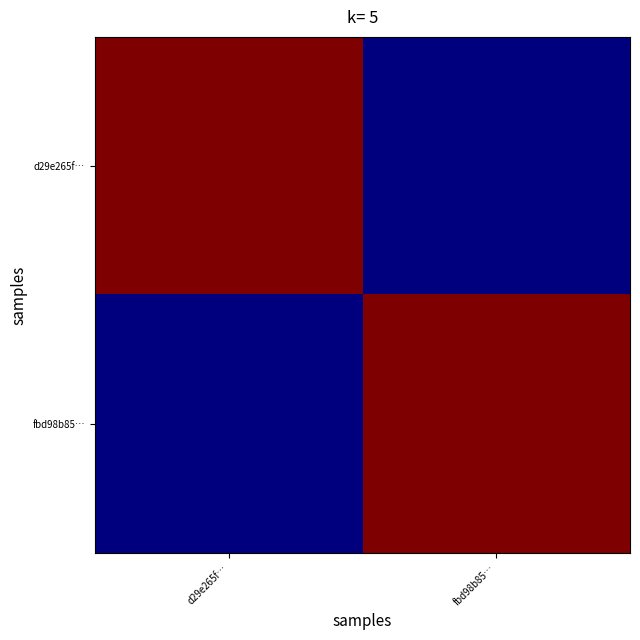

Reading right to left, what are all the values shown in this chart?

d29e265f…: fbd98b85…=7	d29e265f…=149
fbd98b85…: fbd98b85…=149	d29e265f…=7